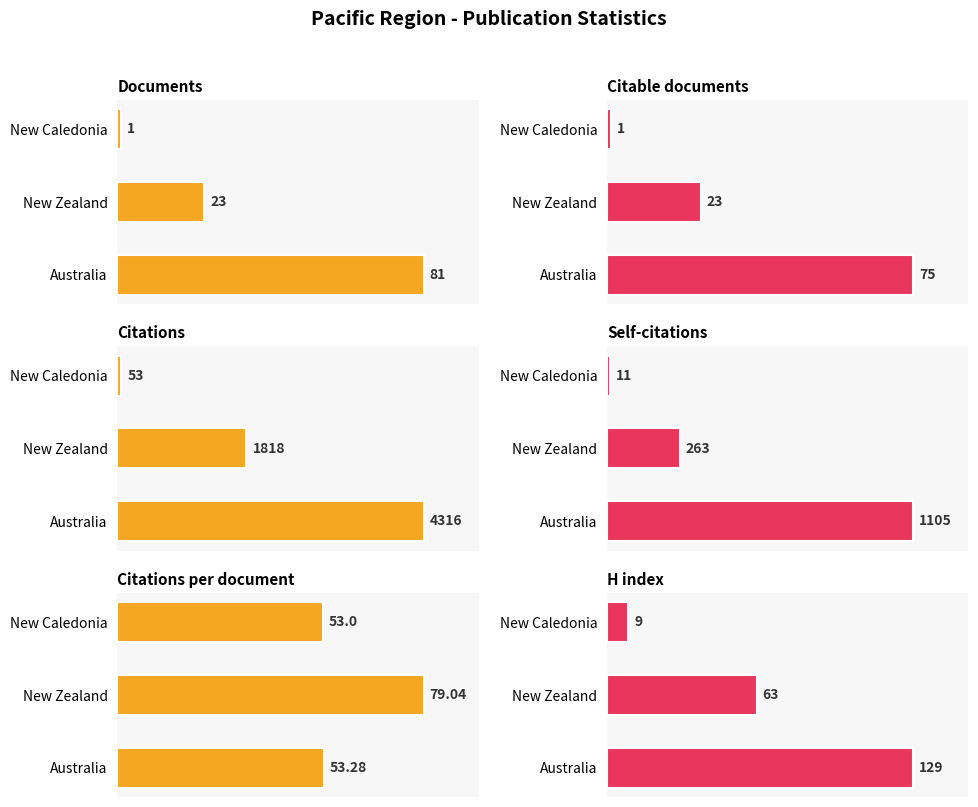

Reading left to right, transcribe all the data shown in this chart.

Documents: 81.0	23.0	1.0
Citable documents: 75.0	23.0	1.0
Citations: 4316.0	1818.0	53.0
Self-citations: 1105.0	263.0	11.0
Citations per document: 53.3	79.0	53.0
H index: 129.0	63.0	9.0